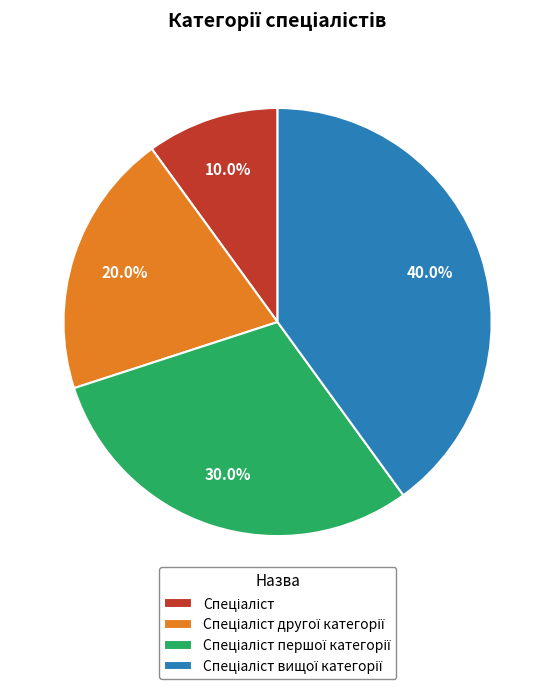

How many slices are in this pie chart?

4